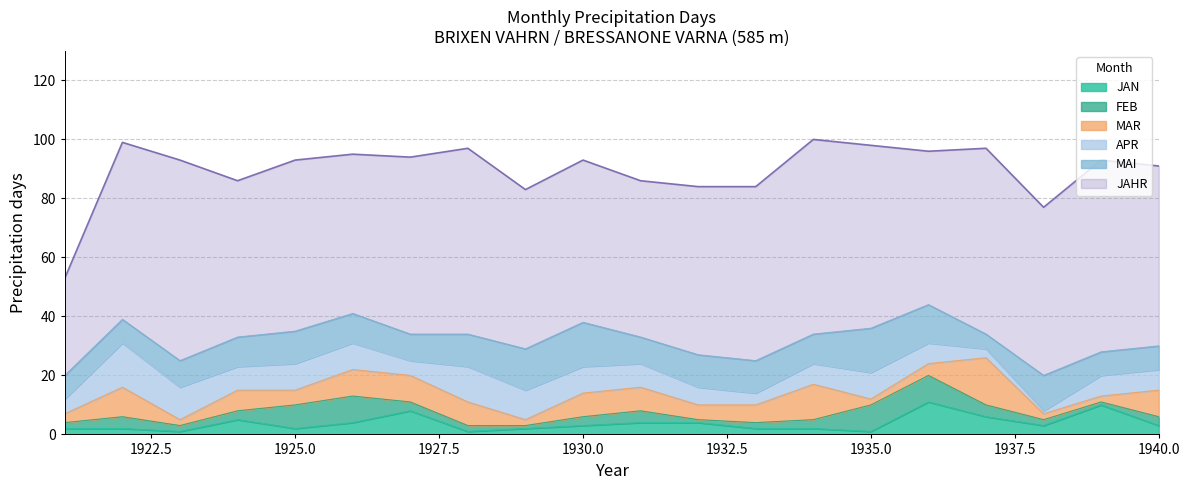

At which label does JAN reach its peak?

1936